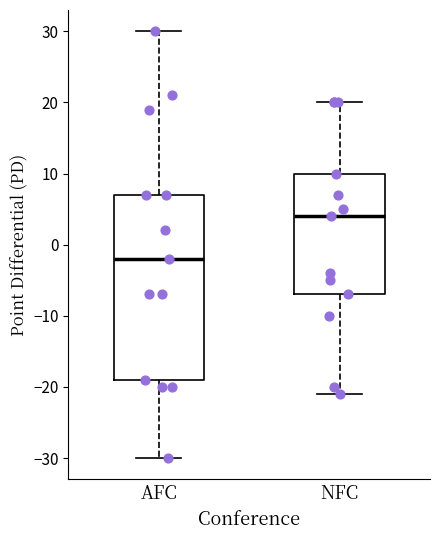

Where does the upper whisker of the box for AFC end on the y-axis? The values are not printed on the chart, so give them approximately, as read against the axis.

30